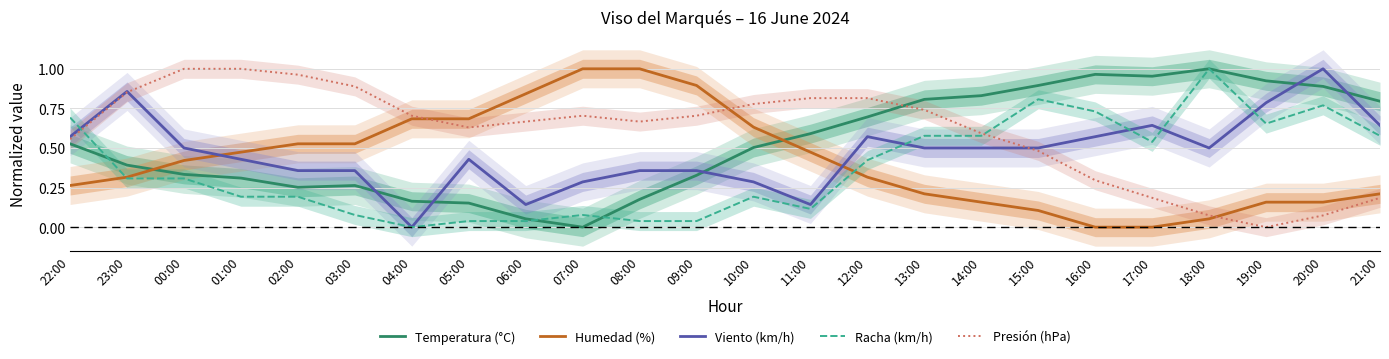

True or false: Temperatura (°C) has a value of 0.2 at 05:00.

True